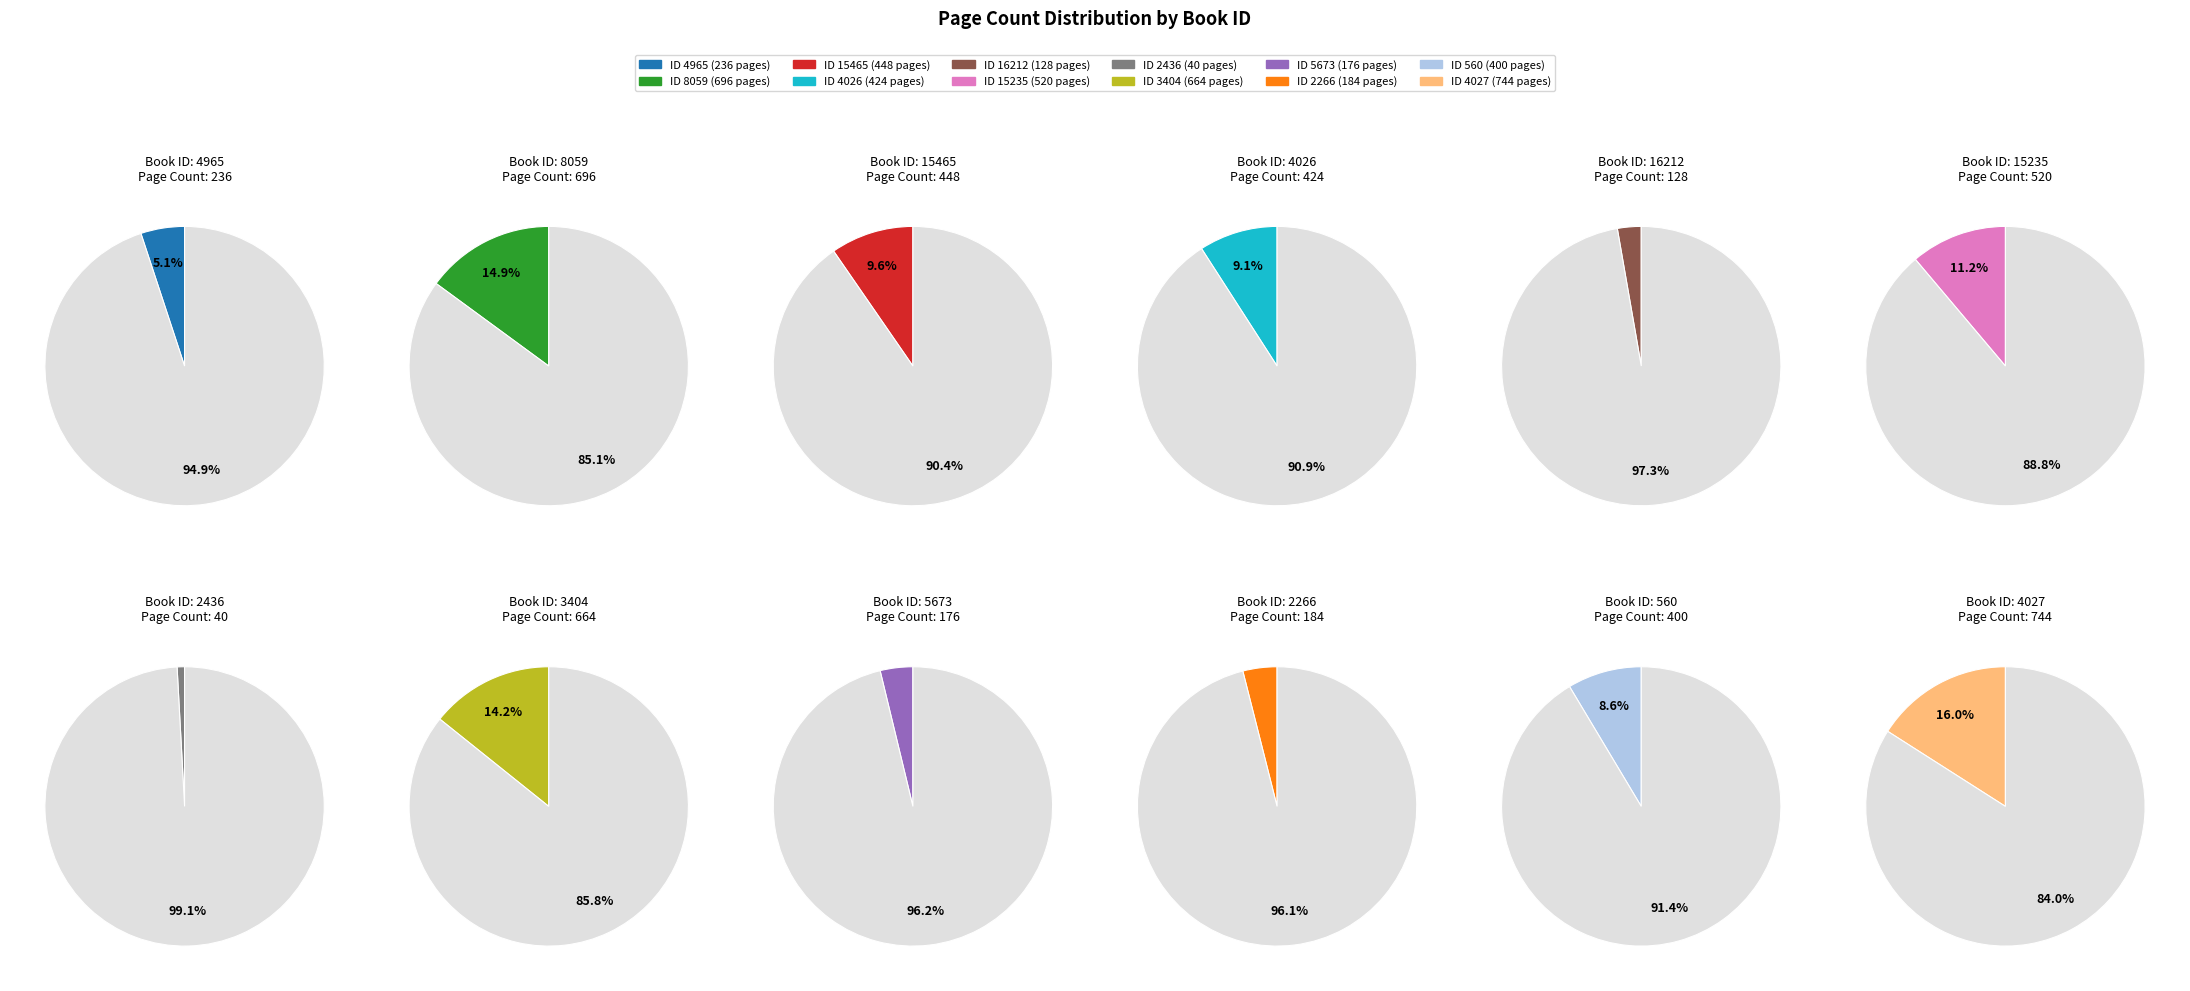

To the nearest percent, what portion does 15465 represent?

10%